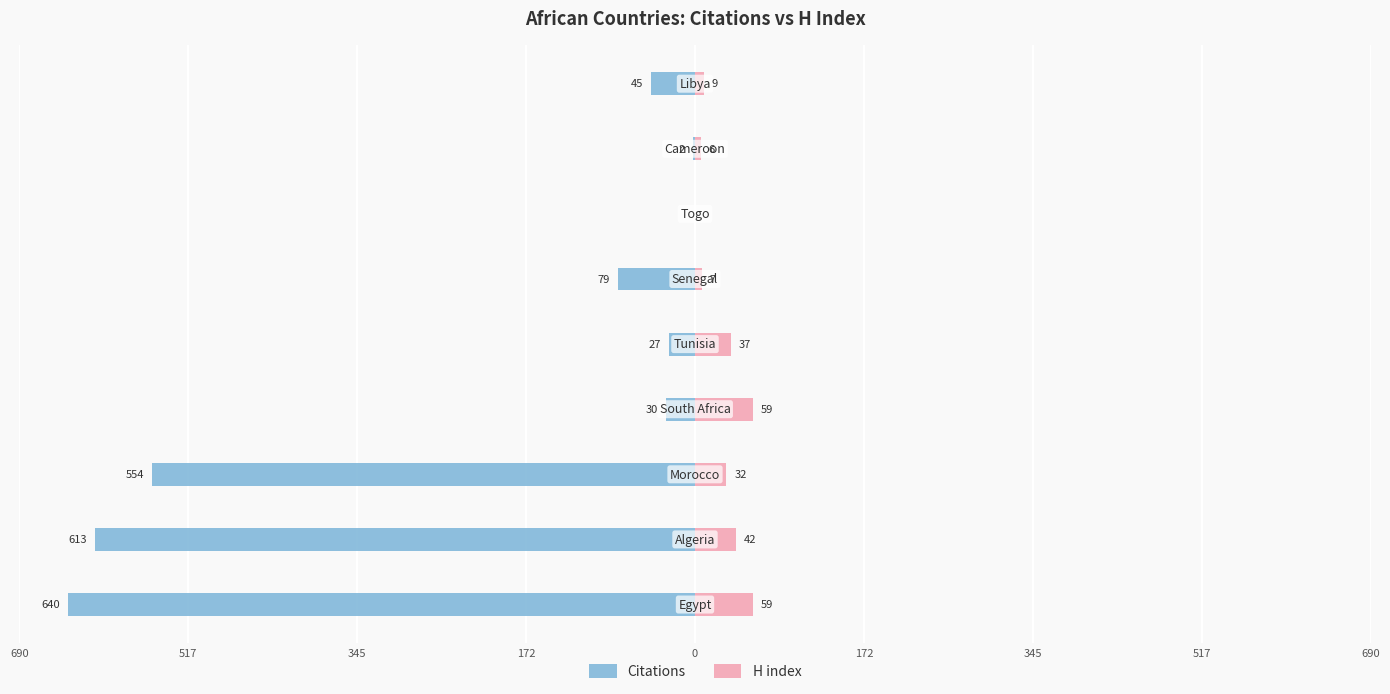

What are all the series names shown in the legend?

Citations, H index